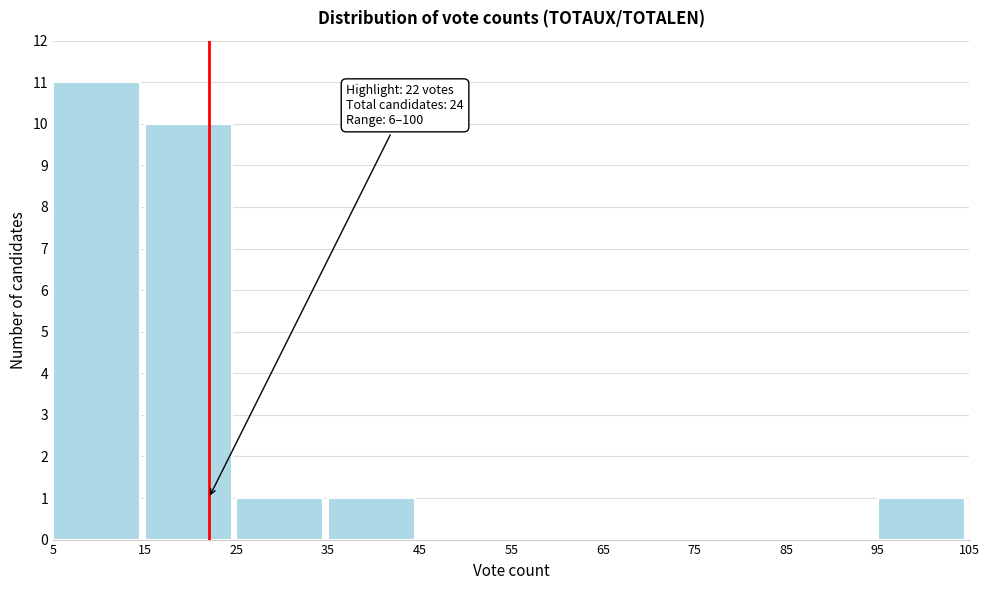

Which range on the x-axis has the tallest bar?

5 to 15